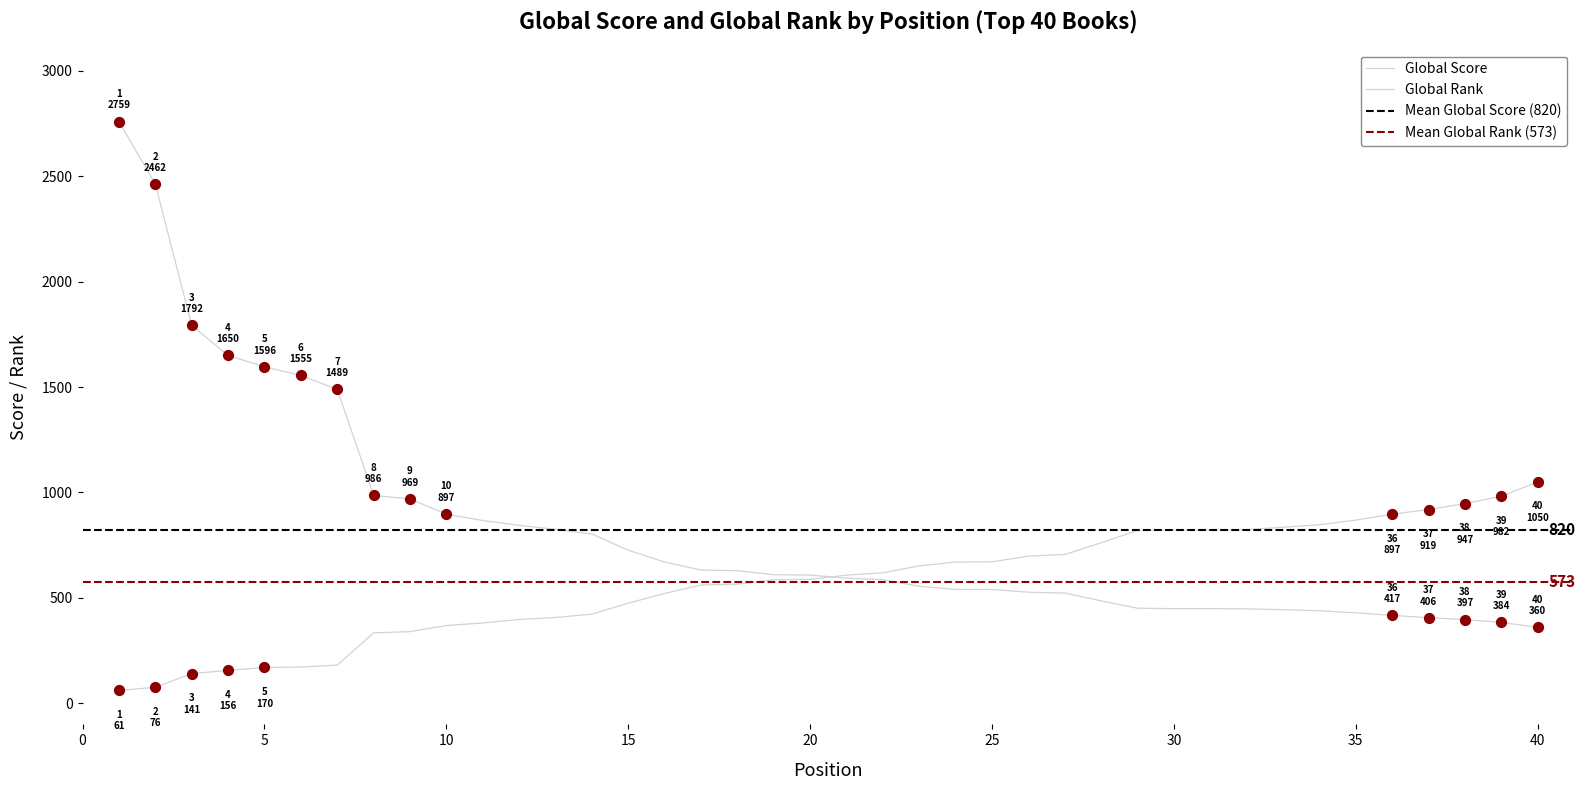

Is the value of Global Score at 39 greater than the value of Global Rank at 38?

No